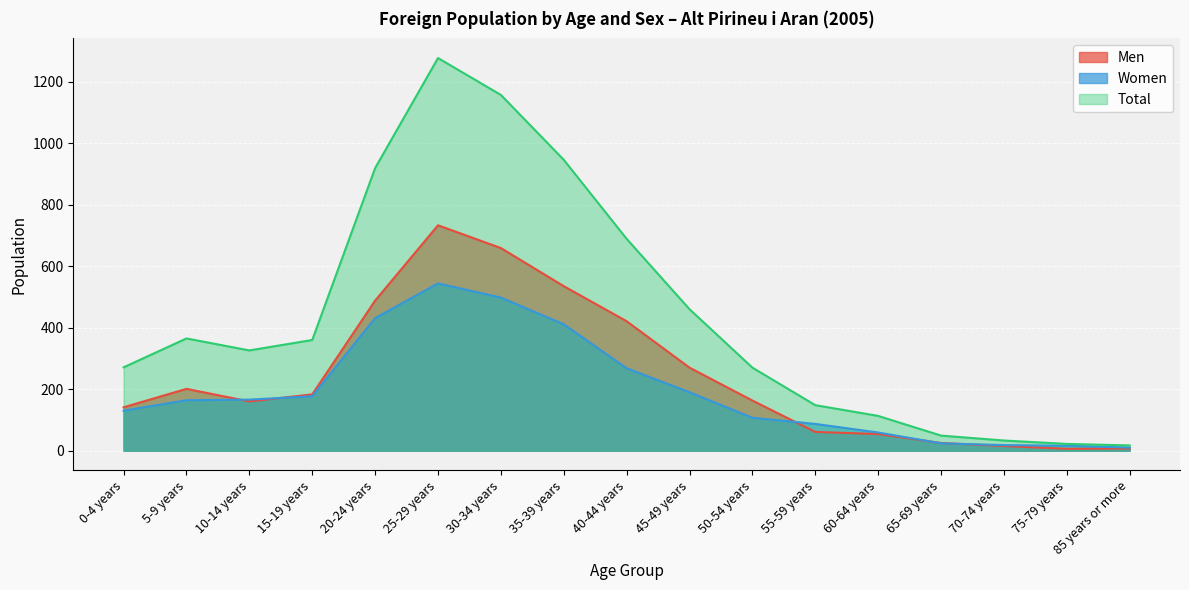

How many data points does each series have?

17